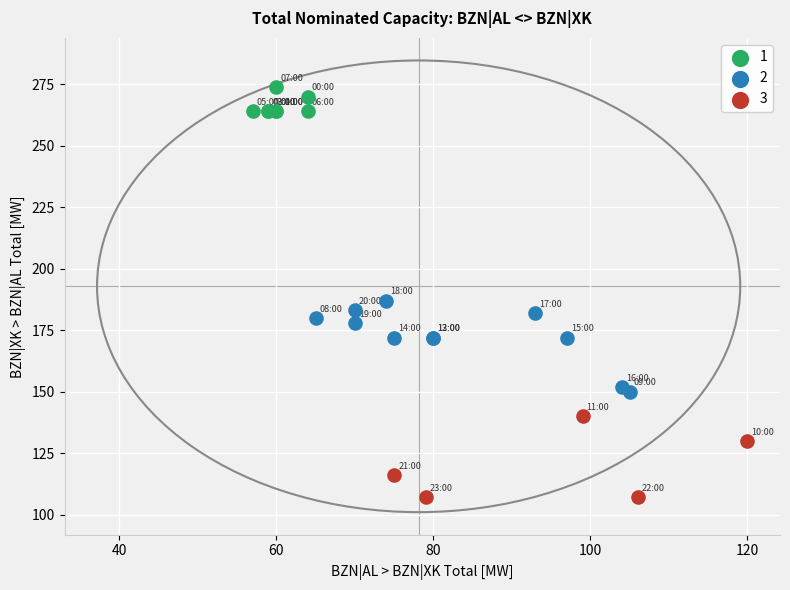

Which series contains the highest Y value?

1